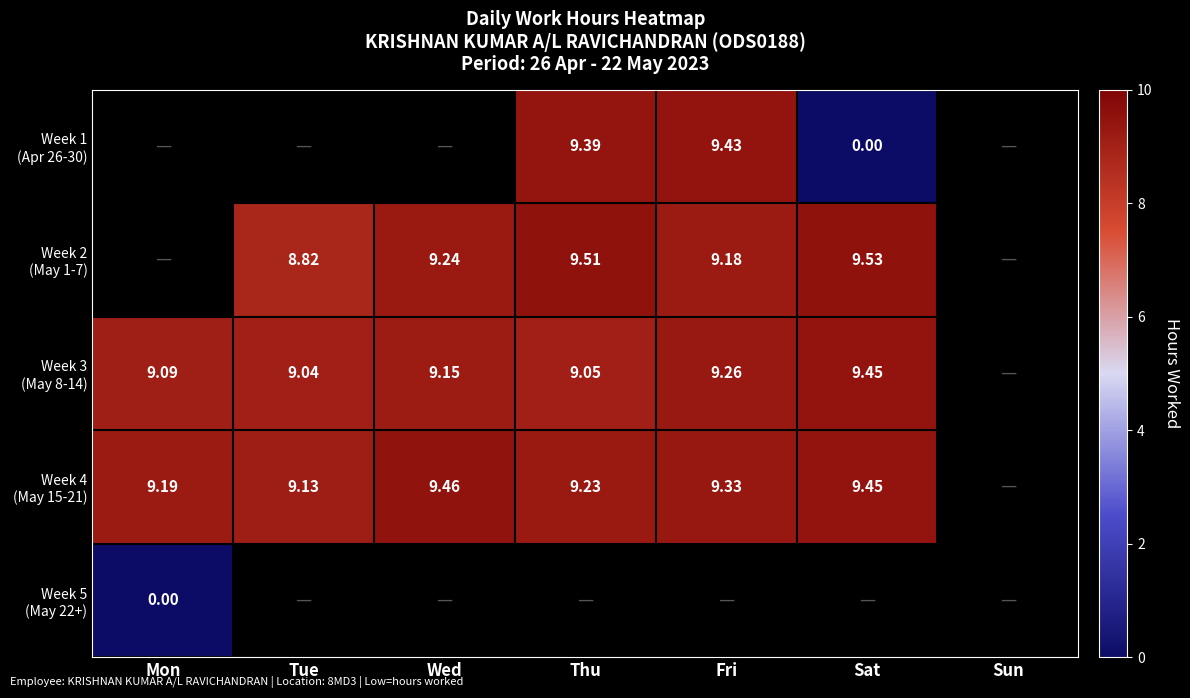

At Sat, list the series in order from largest to smallest.

Week 2 (May 1-7), Week 3 (May 8-14), Week 4 (May 15-21), Week 5 (May 22+), Week 1 (Apr 26-30)